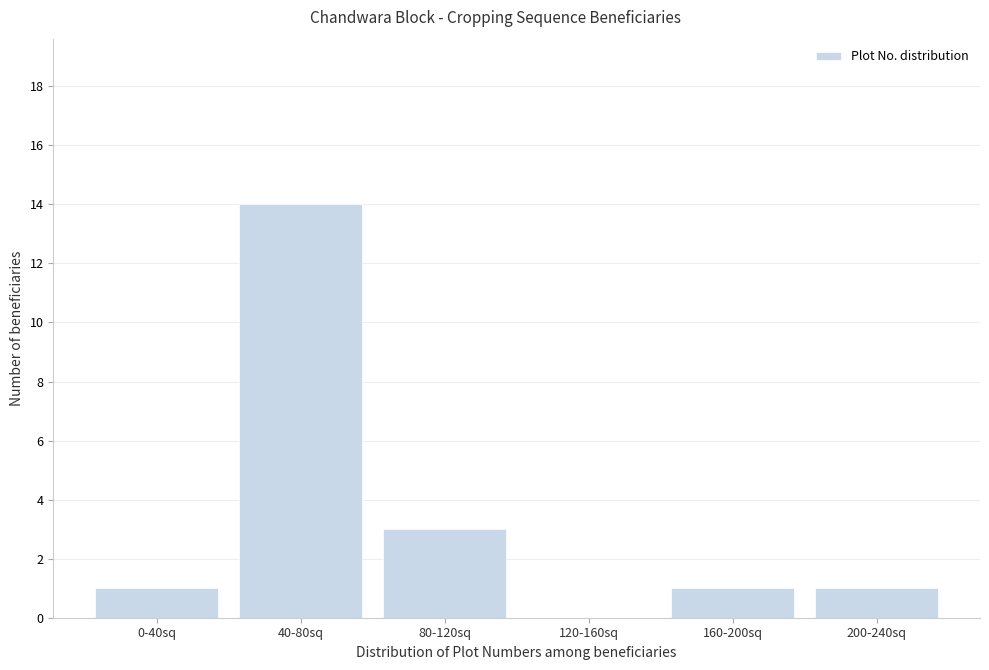

Reading left to right, transcribe all the data shown in this chart.

0-40sq=1	40-80sq=14	80-120sq=3	120-160sq=0	160-200sq=1	200-240sq=1